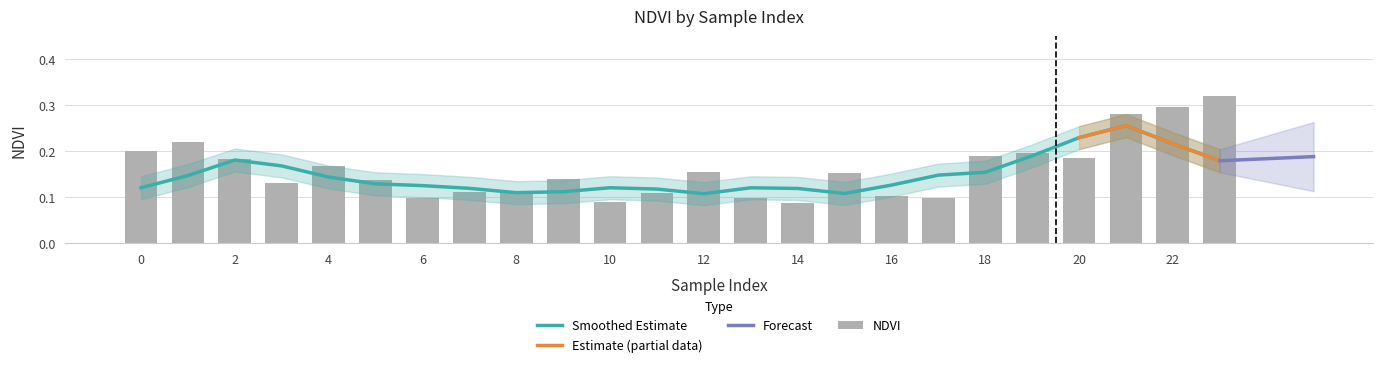

List the labels in order of value, smallest first.

14, 10, 13, 6, 17, 16, 11, 7, 8, 3, 5, 9, 15, 12, 4, 2, 20, 18, 19, 0, 1, 21, 22, 23